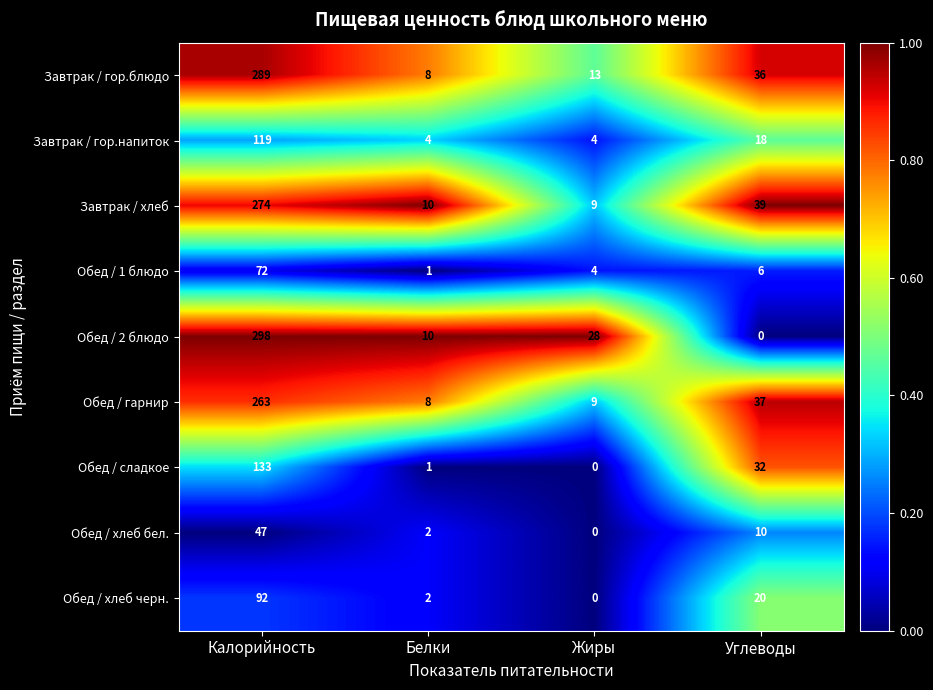

What is the greatest value displayed?

298